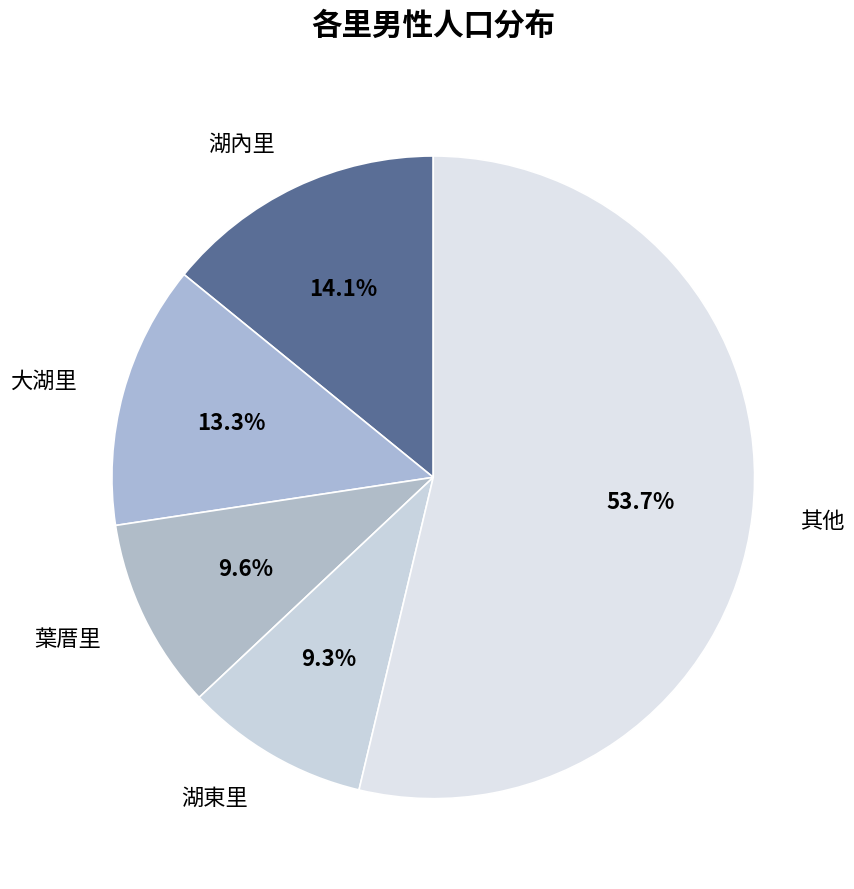

What is the ratio of the value at 葉厝里 to the value at 大湖里?

0.7